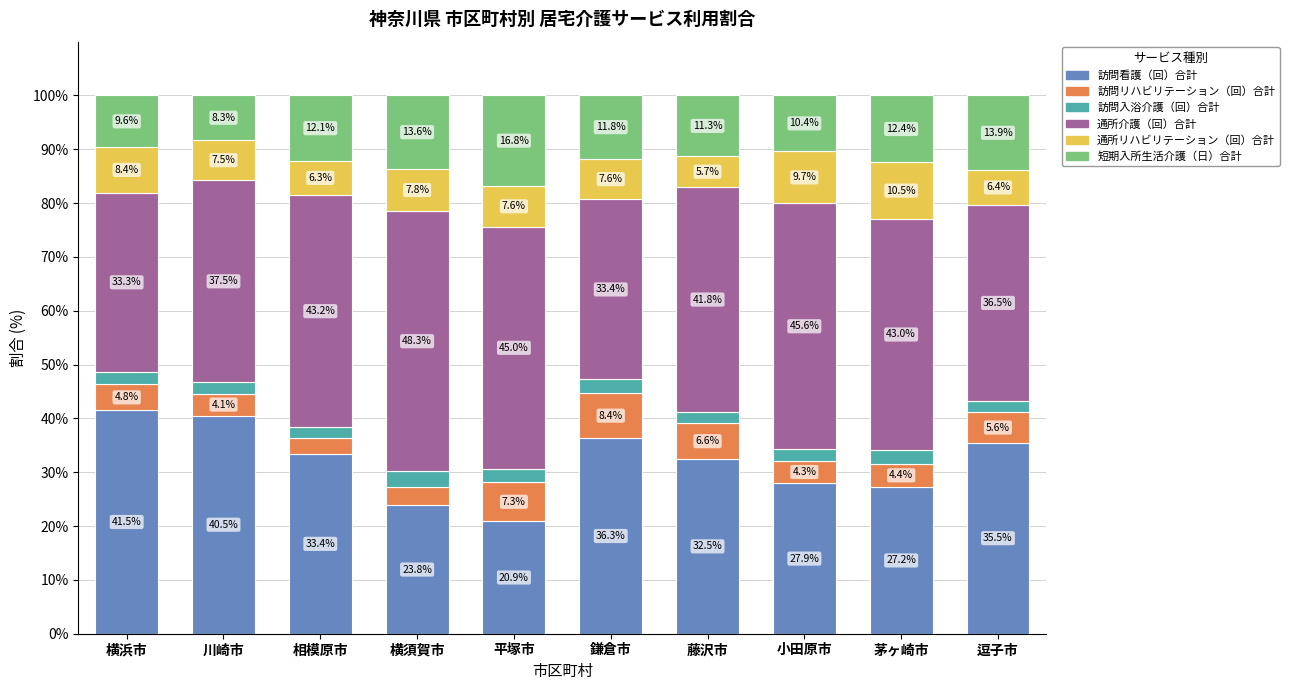

What is the total value across all series at 藤沢市?

100.0